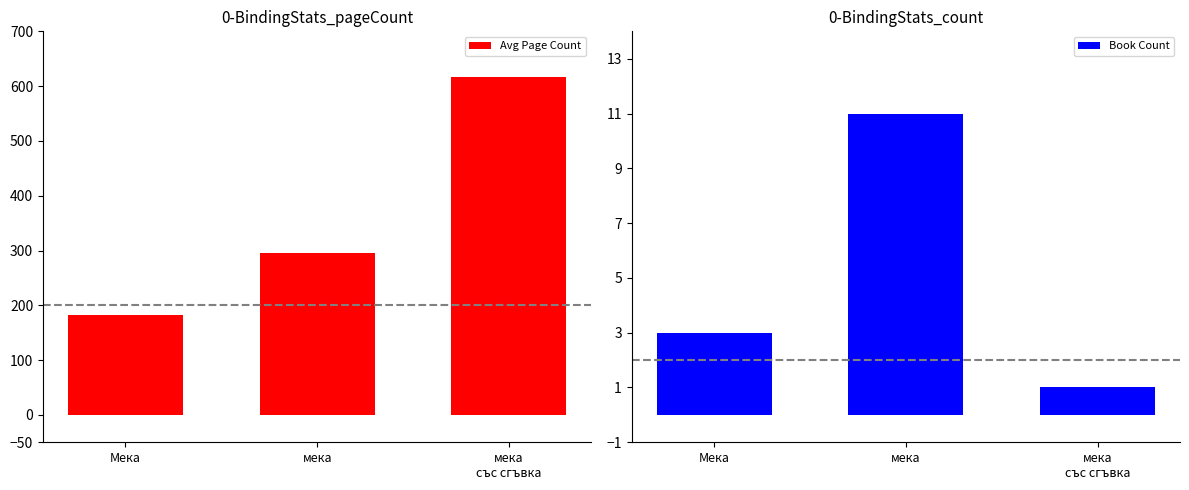

True or false: Book Count has a value of 11 at мека.

True